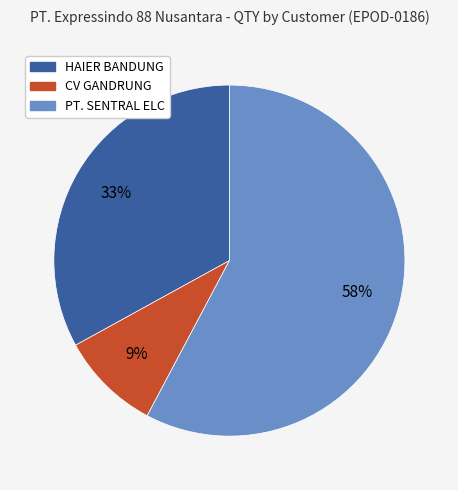

Is the sum of CV GANDRUNG and HAIER BANDUNG greater than half?

No